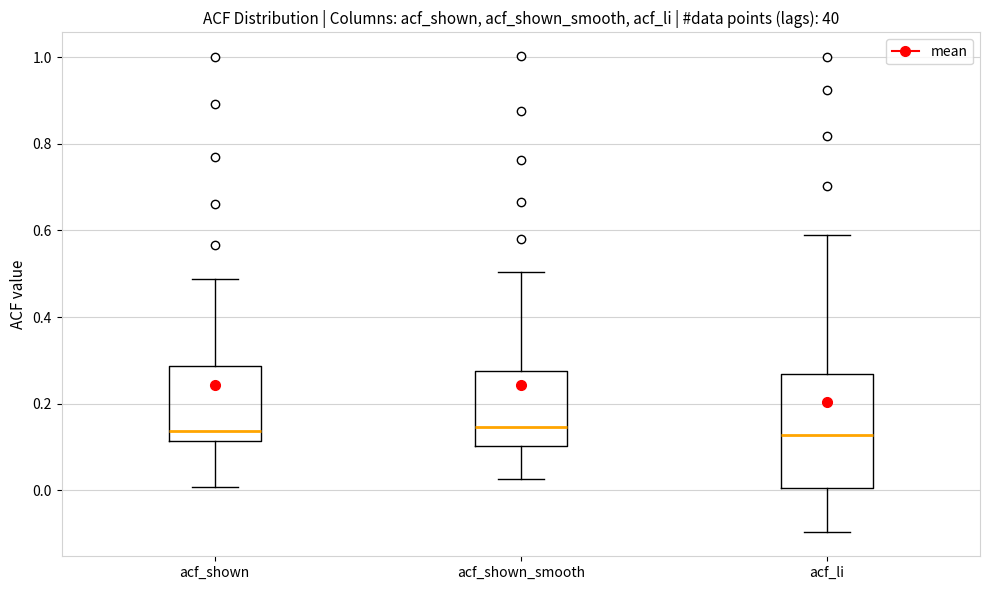

Reading left to right, read every box against the y-axis: the position of its median line, the range the box covers, and the ends of its whiskers. The values are not printed on the chart, so give them approximately, as read against the axis.

acf_shown: median 0.14, box 0.12 to 0.28, whiskers 0.00 to 0.48
acf_shown_smooth: median 0.14, box 0.10 to 0.28, whiskers 0.02 to 0.50
acf_li: median 0.12, box 0.00 to 0.26, whiskers -0.10 to 0.58